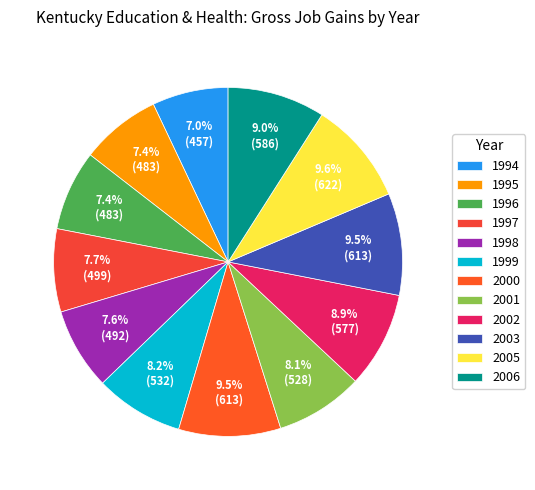

Combined, what portion of the pie is 2001 and 2005?

17.7%